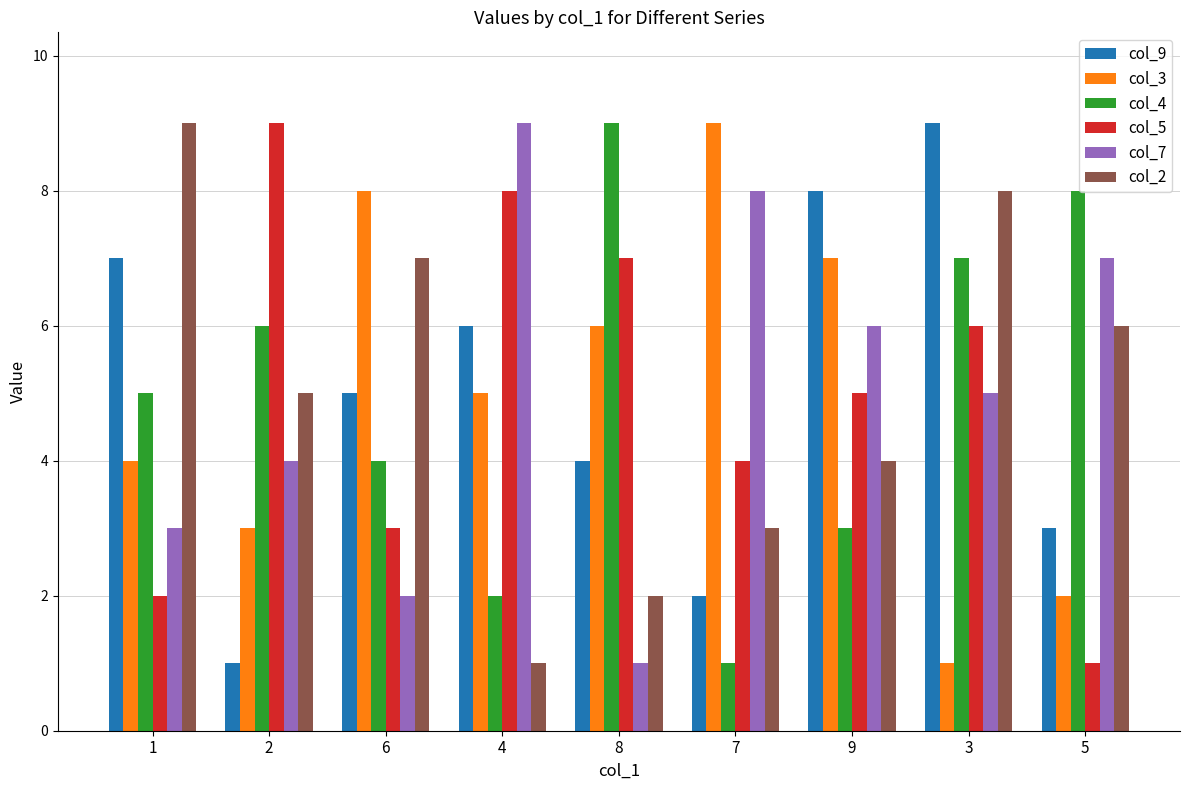

What is the value of the col_4 bar at the 3rd from the left?

4